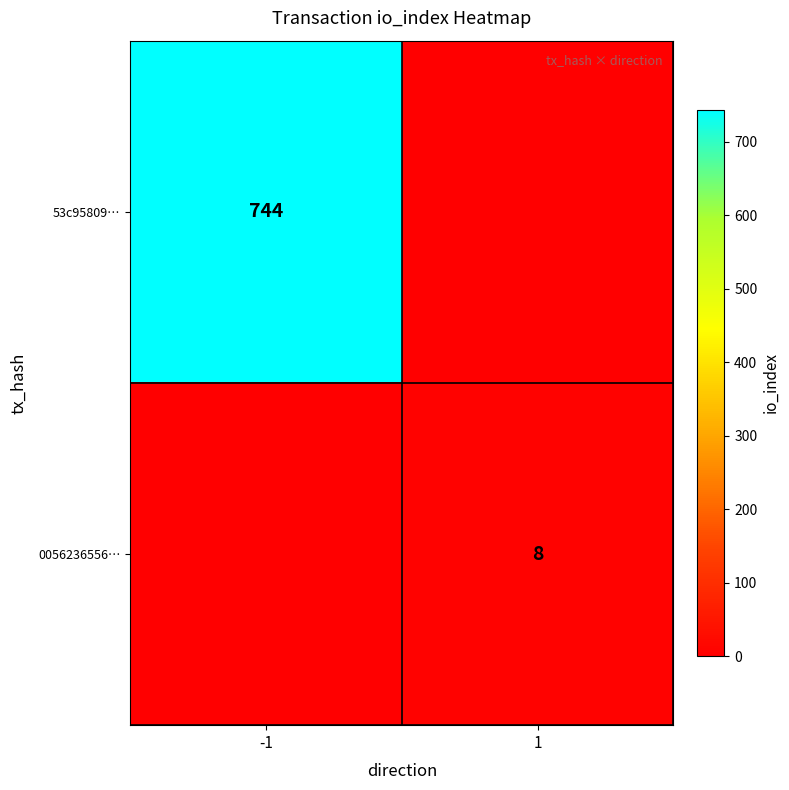

The 0056236556… series shows 4 at 1. True or false?

False